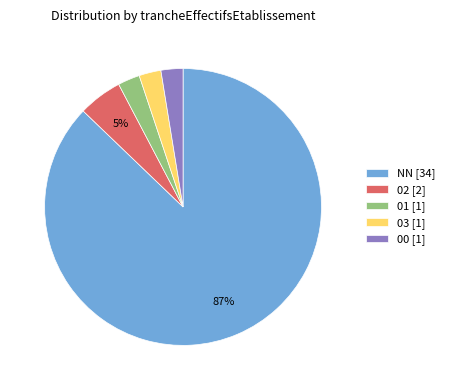

Which category has the biggest portion of the pie?

NN [34]